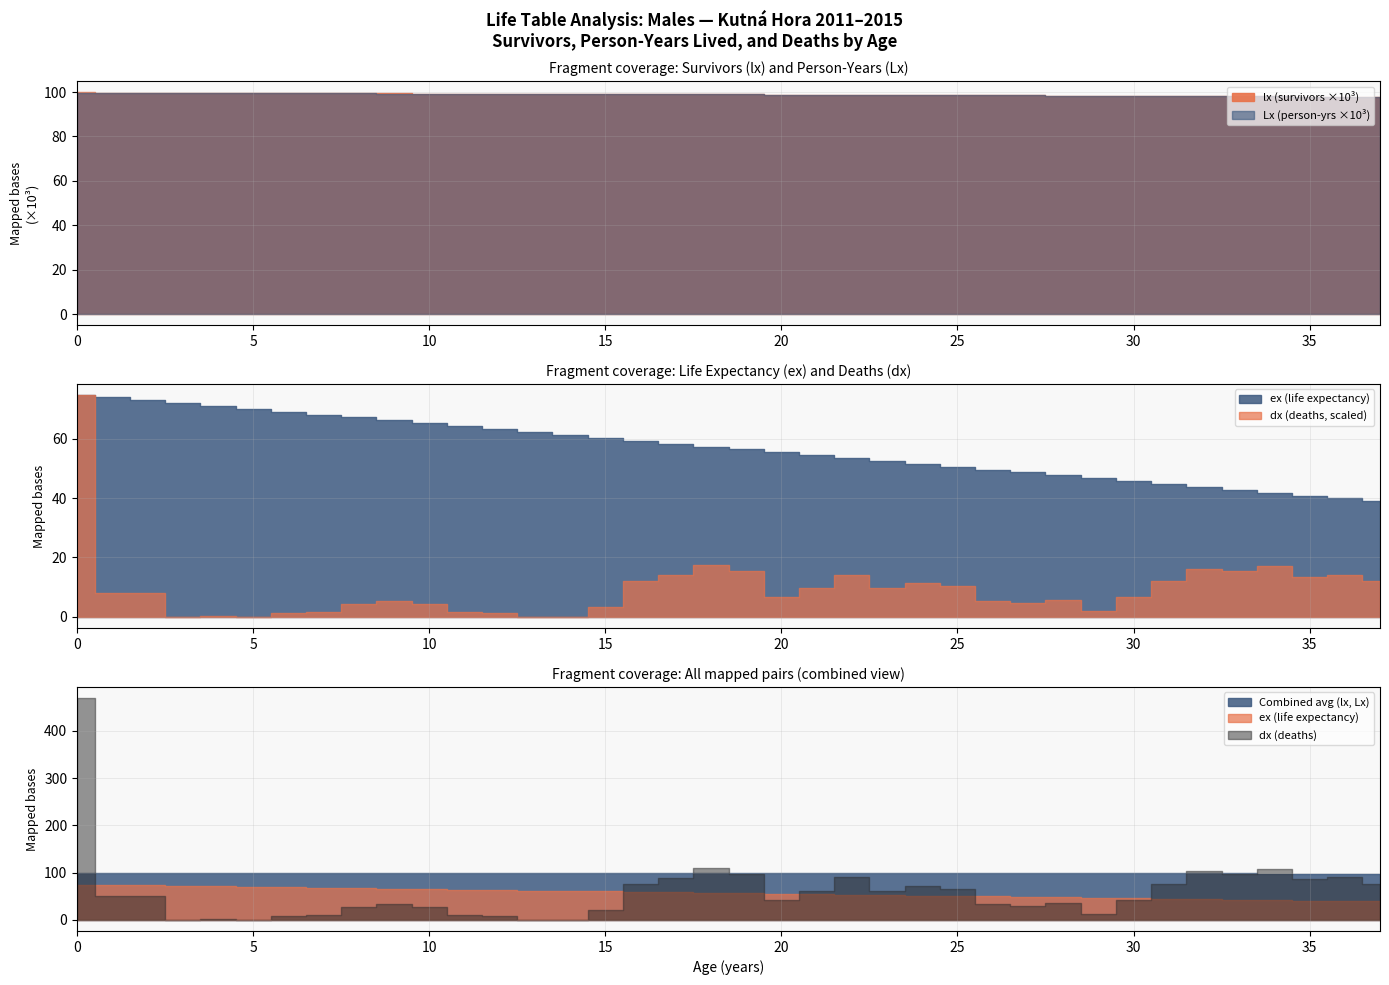

List the series in order of their peak value, highest first.

lx, Lx, dx, ex